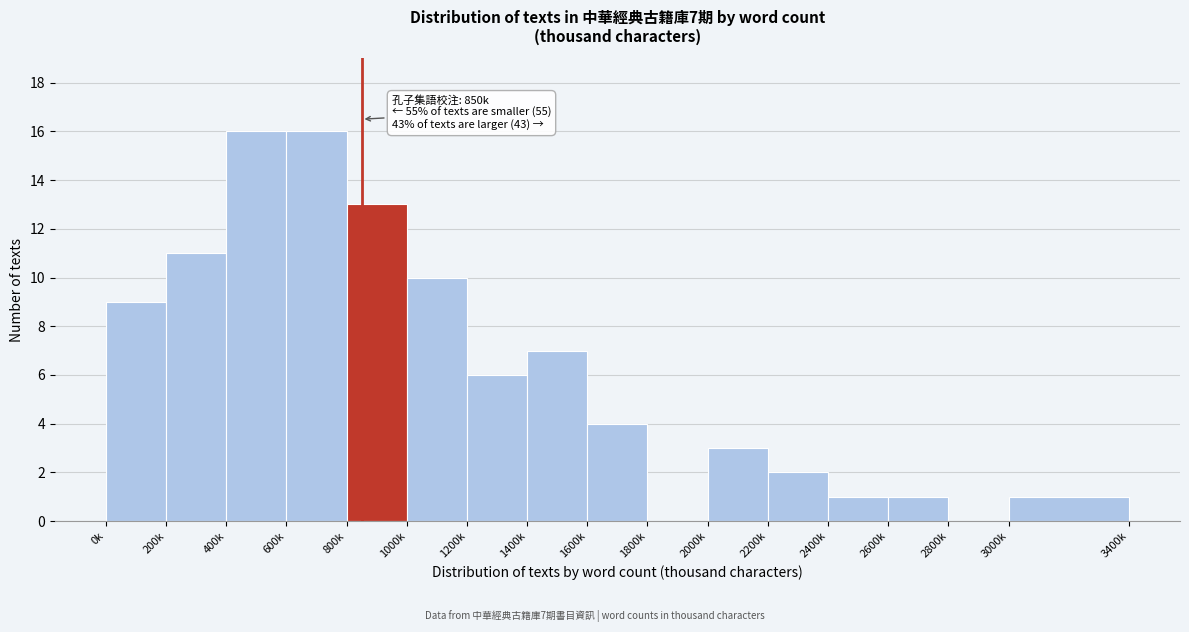

What is the sum of the values at 2400k and 1200k?

7